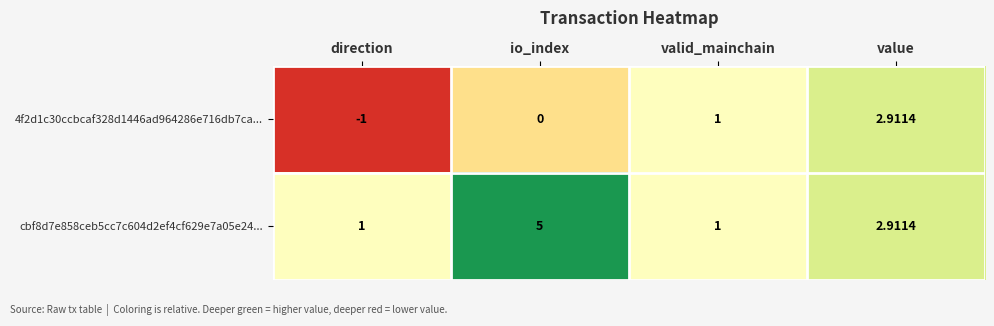

At which category is the sum across all series the highest?

value